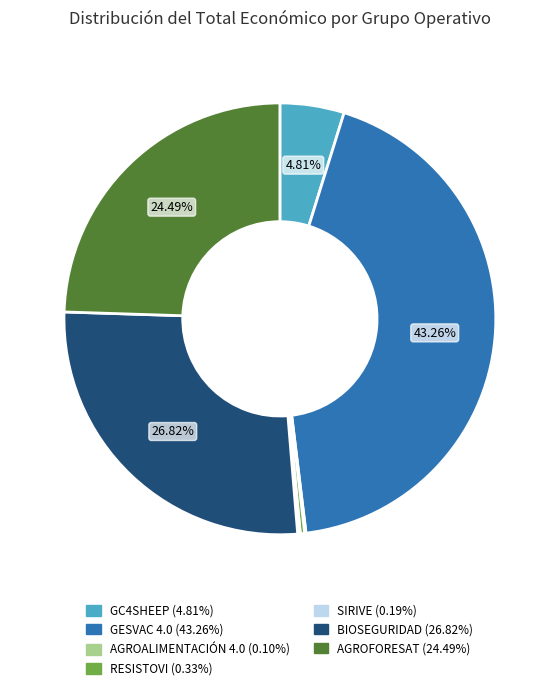

Combined, do AGROFORESAT and RESISTOVI account for over 50%?

No